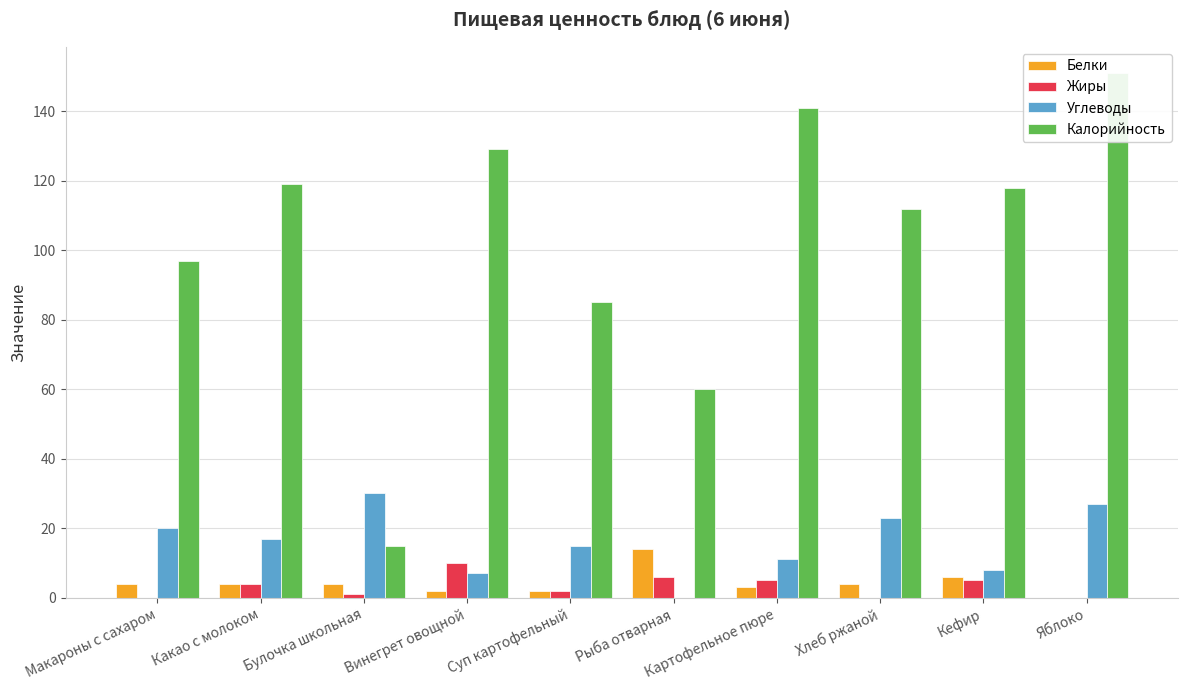

At which category is the sum across all series the highest?

Яблоко